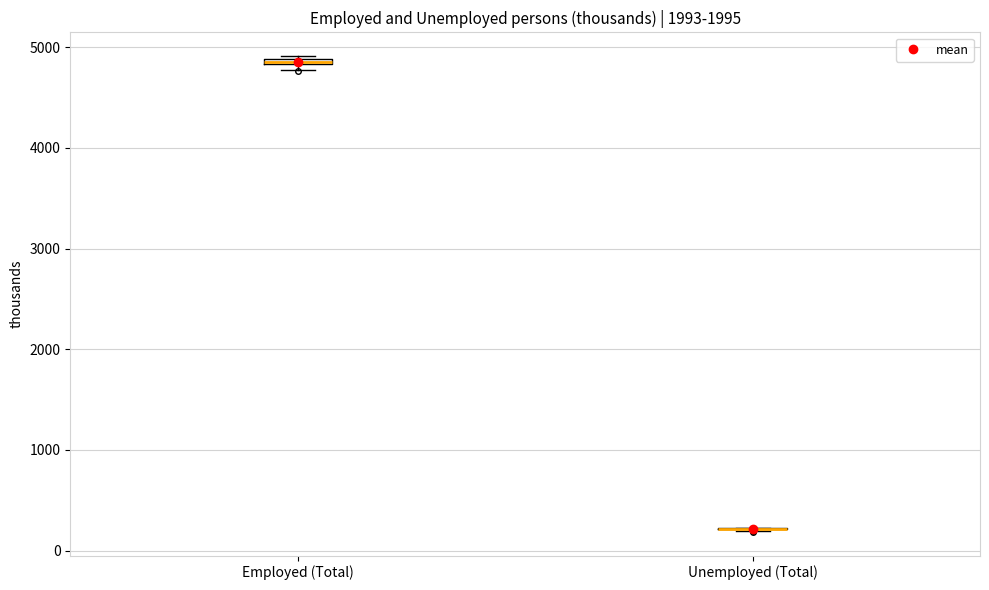

Where is the upper edge of the box for Employed (Total) on the y-axis? The values are not printed on the chart, so give them approximately, as read against the axis.

4900